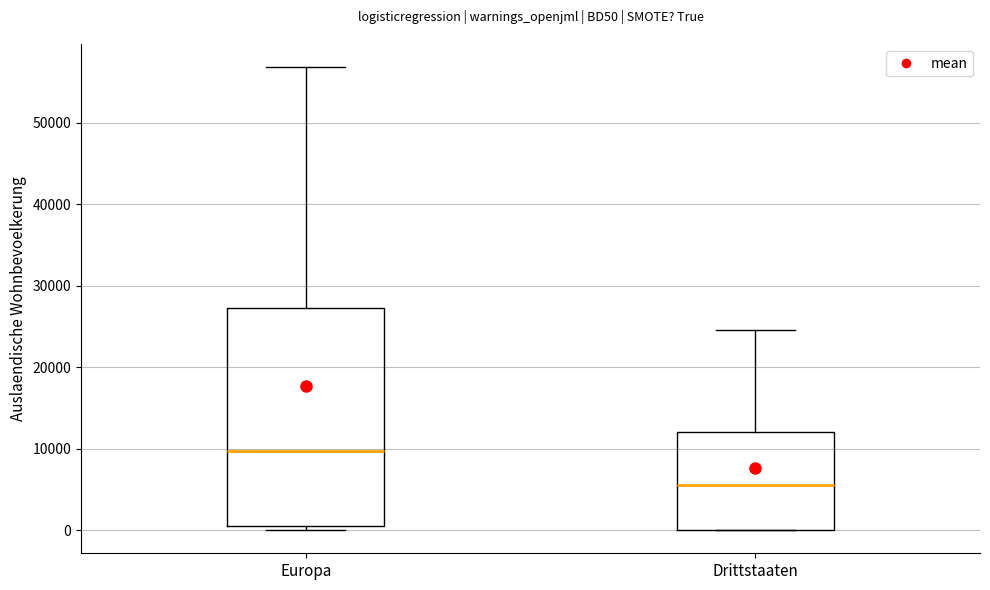

Where does the median line of the box for Drittstaaten sit on the y-axis? The values are not printed on the chart, so give them approximately, as read against the axis.

6000